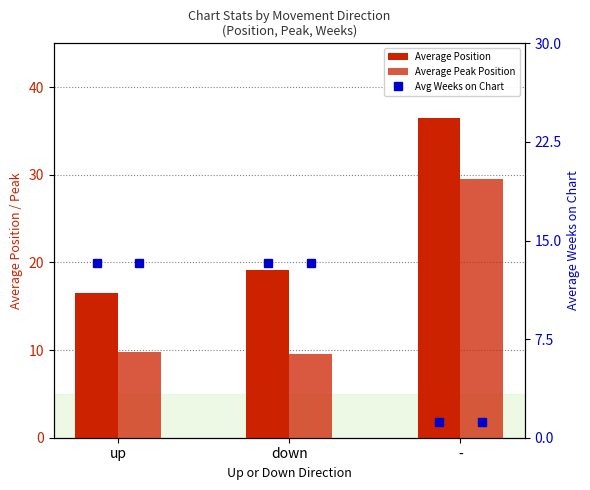

At which category is the sum across all series the highest?

-